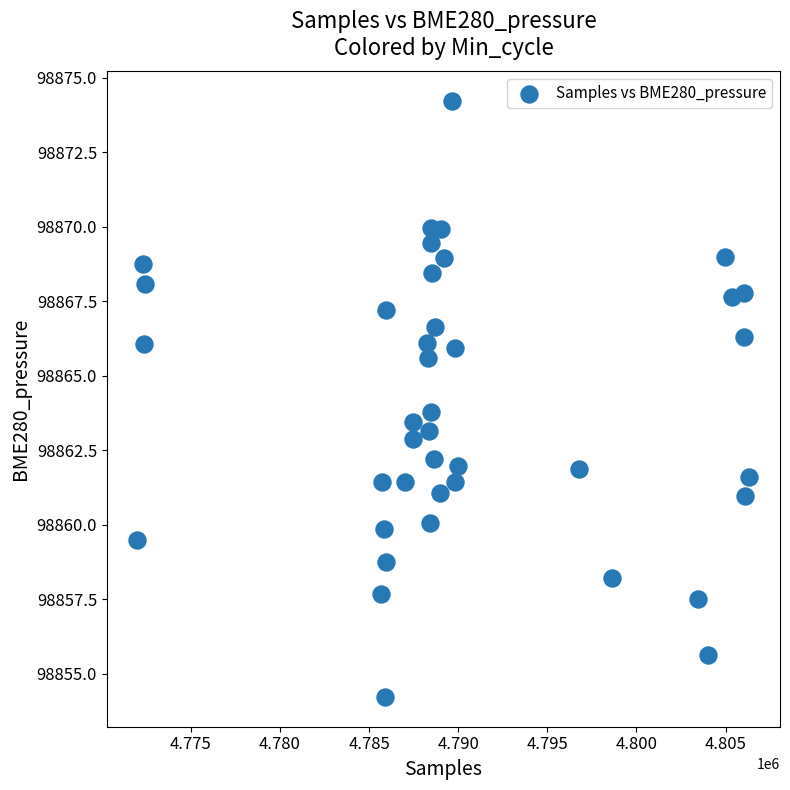

What is the range of X values (max minus min)?

34332.0